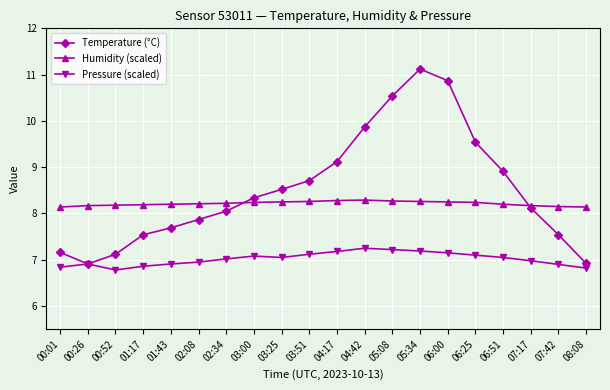

At which category does Pressure (scaled) reach its first local valley?

00:52